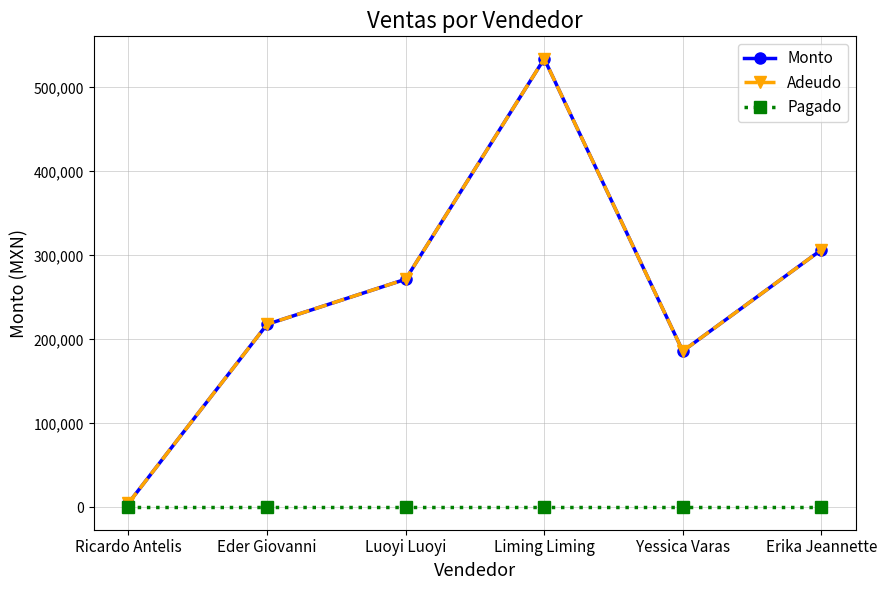

Is this an area chart (filled region under the line)?

No